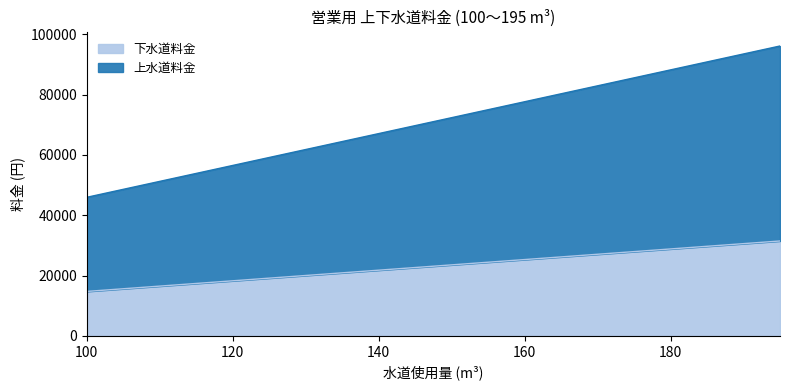

True or false: 上水道料金 and 下水道料金 cross at least once.

False